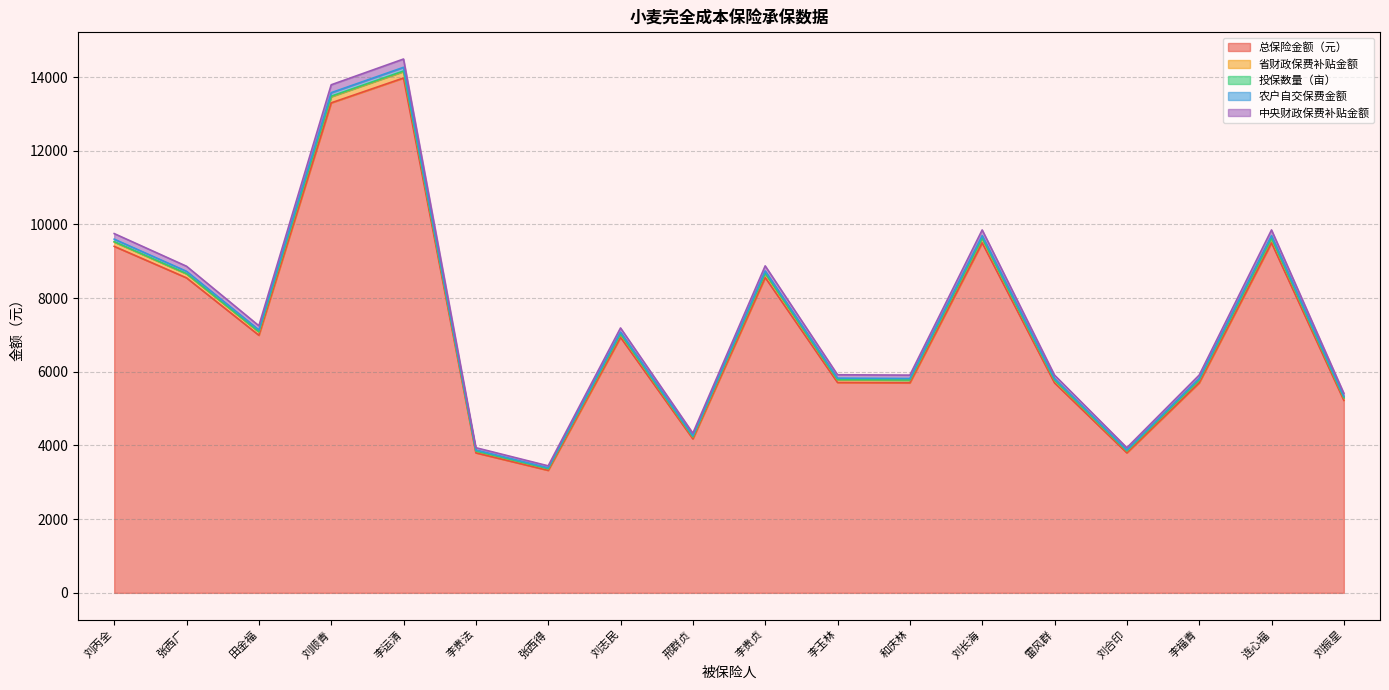

Which category has the highest value across all series?

李运清